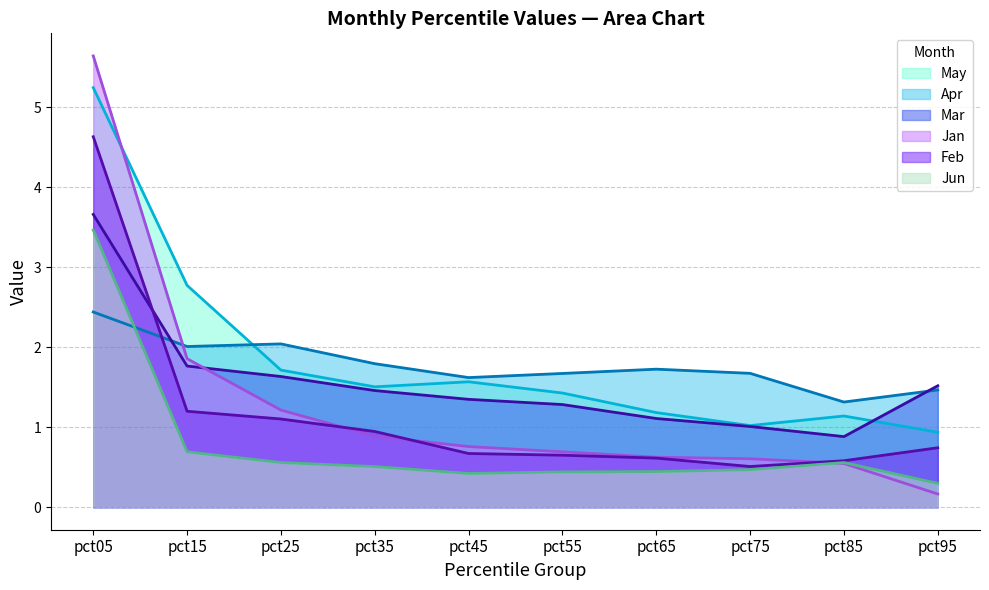

At how many categories does at least one series exceed 0?

10